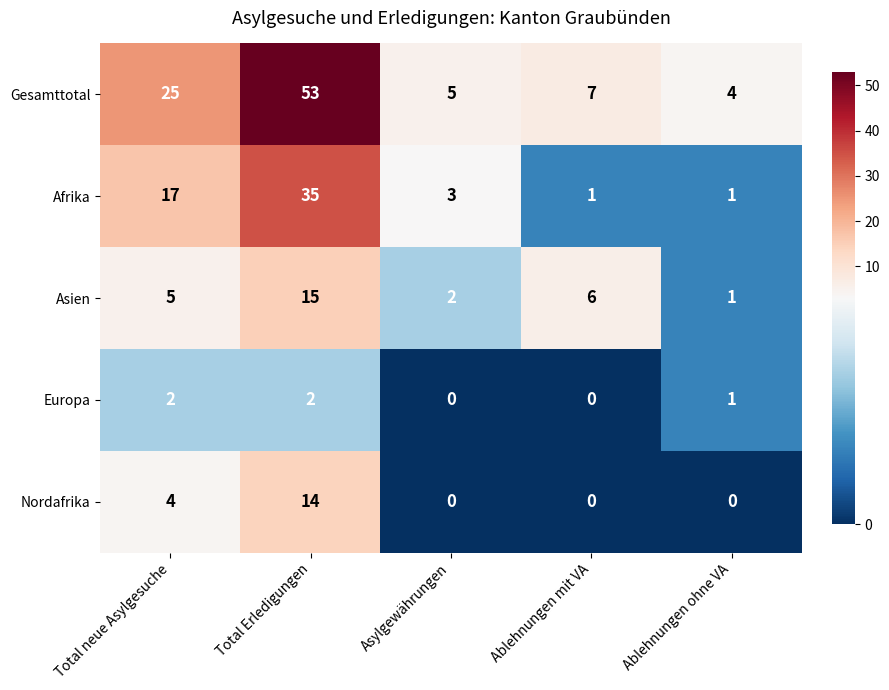

Which series has the largest total across all categories?

Gesamttotal